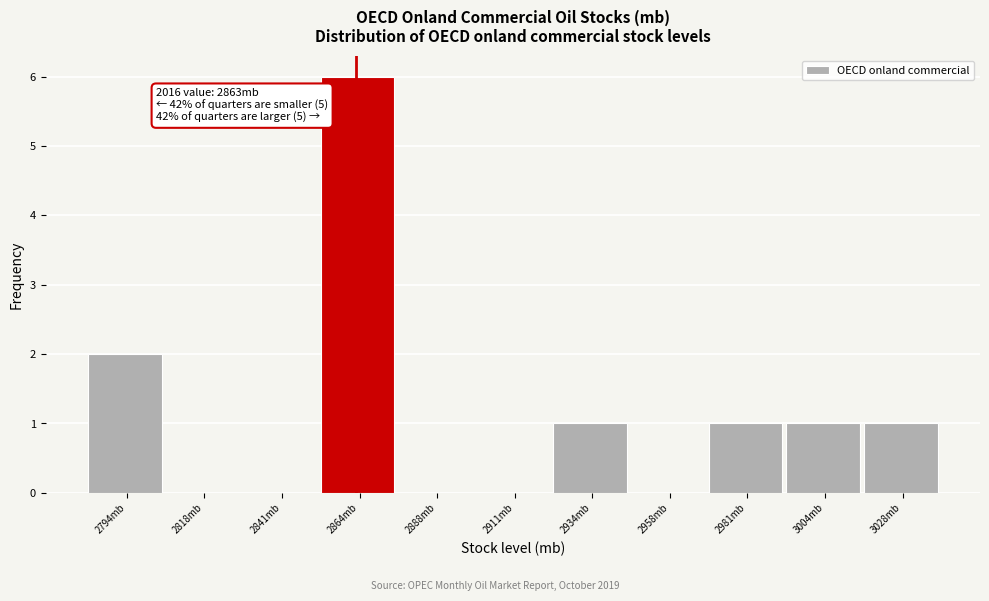

Over which range of the x-axis is the bar tallest?

2855 to 2875